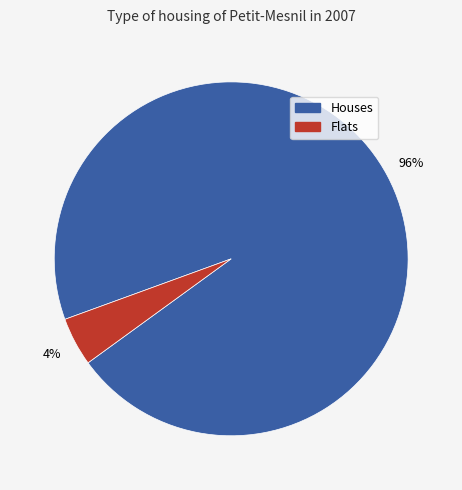

Count the number of slices in the pie.

2